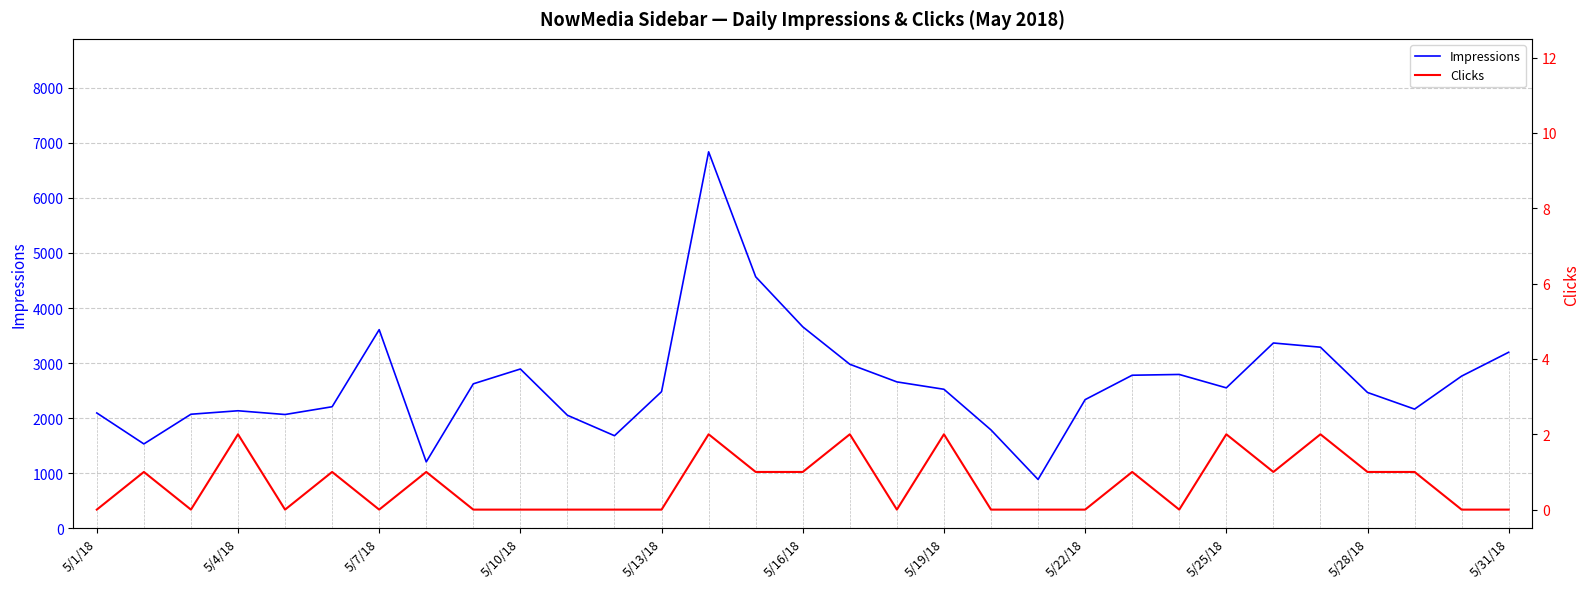

How many lines are shown in the chart?

2